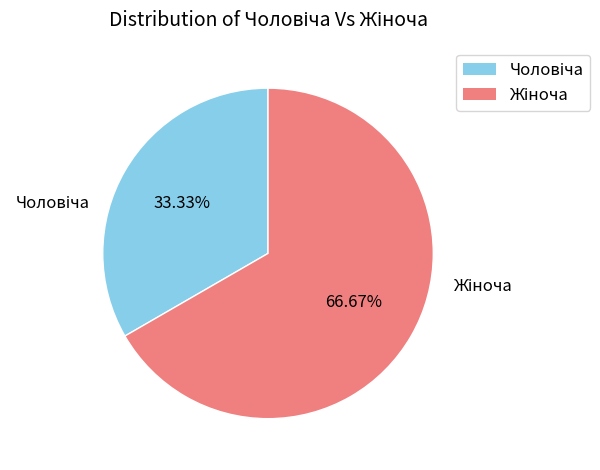

Is there any slice that represents more than half of the pie?

Yes